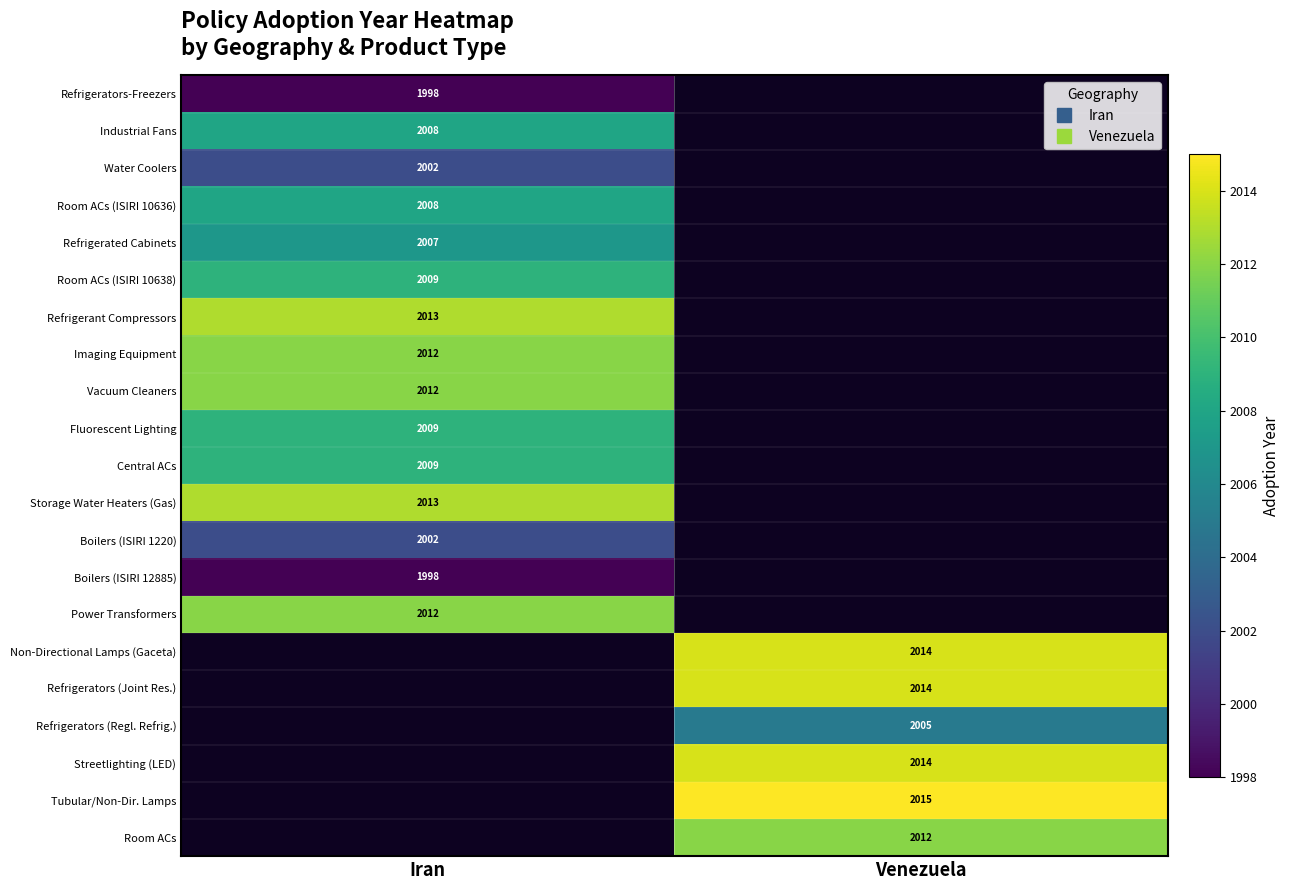

Is the value of Industrial Fans at Iran greater than the value of Water Coolers at Iran?

Yes